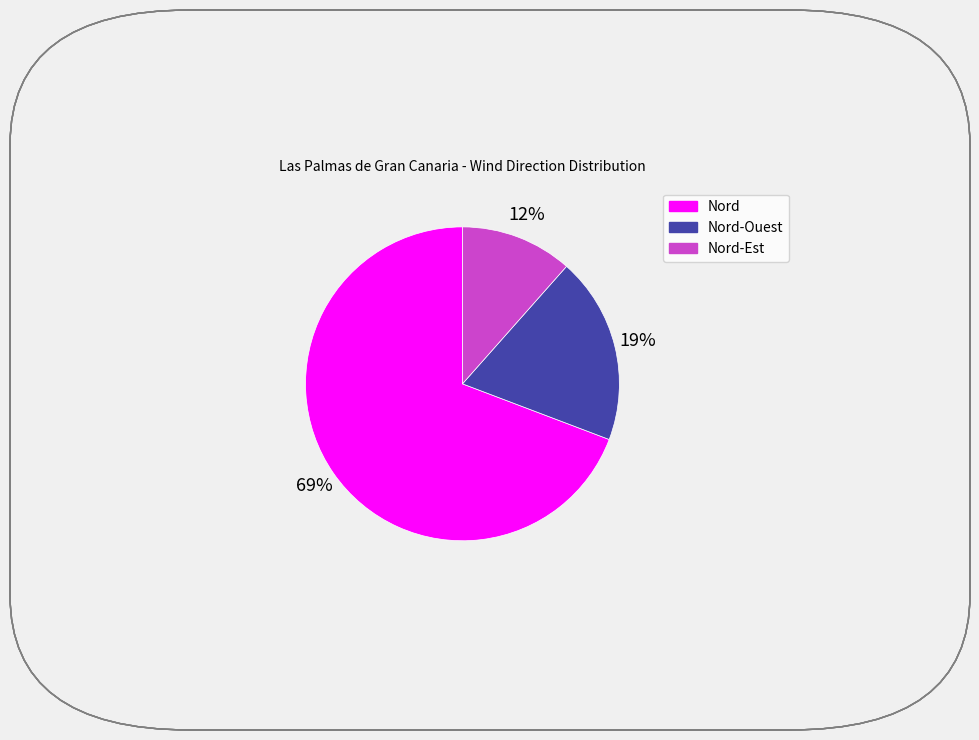

To the nearest percent, what is the average slice percentage?

33%